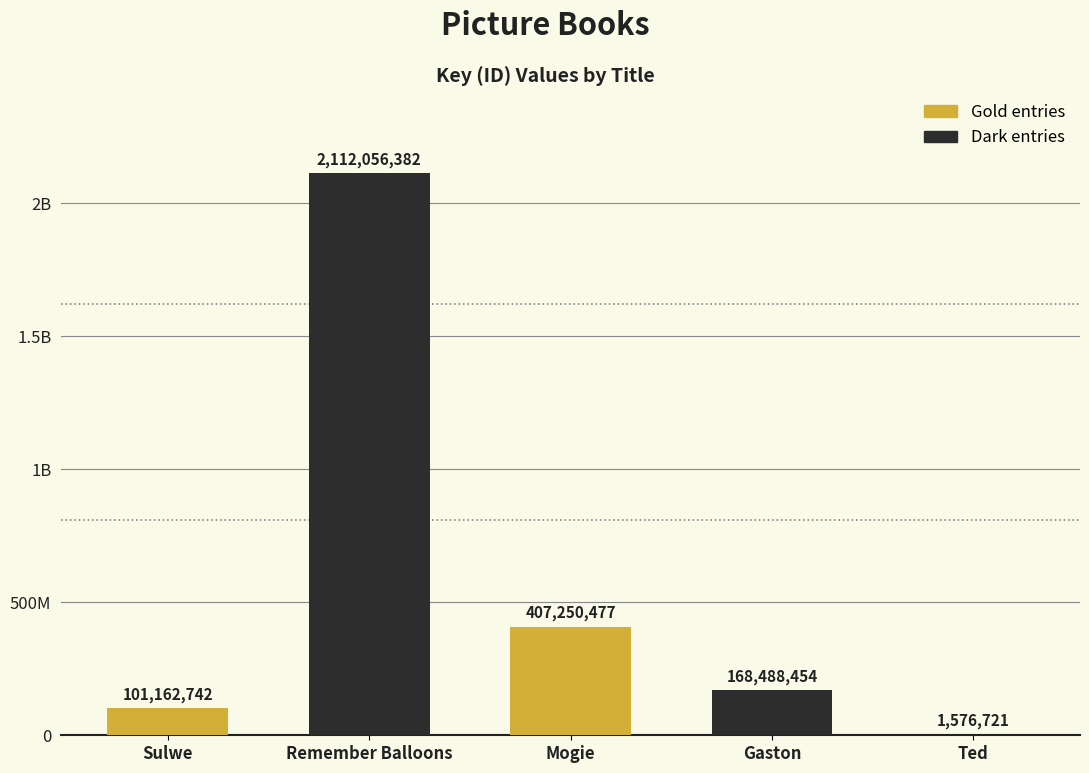

Are the bars horizontal?

No